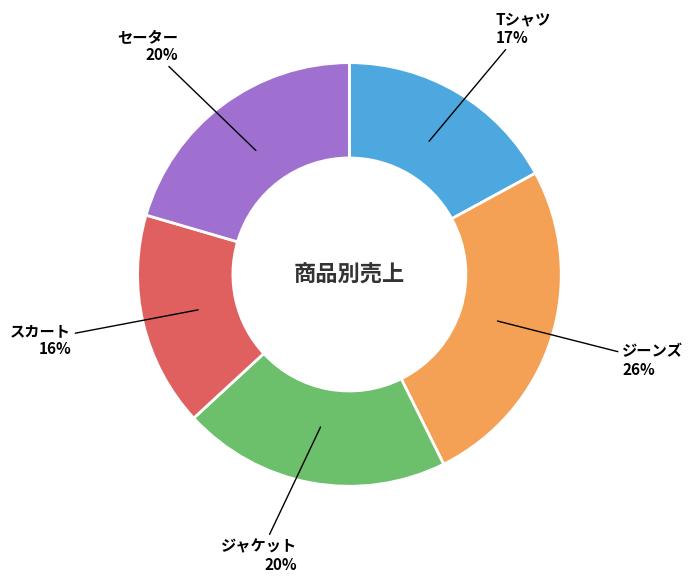

Approximately how many times larger is the value at スカート compared to セーター?

0.8